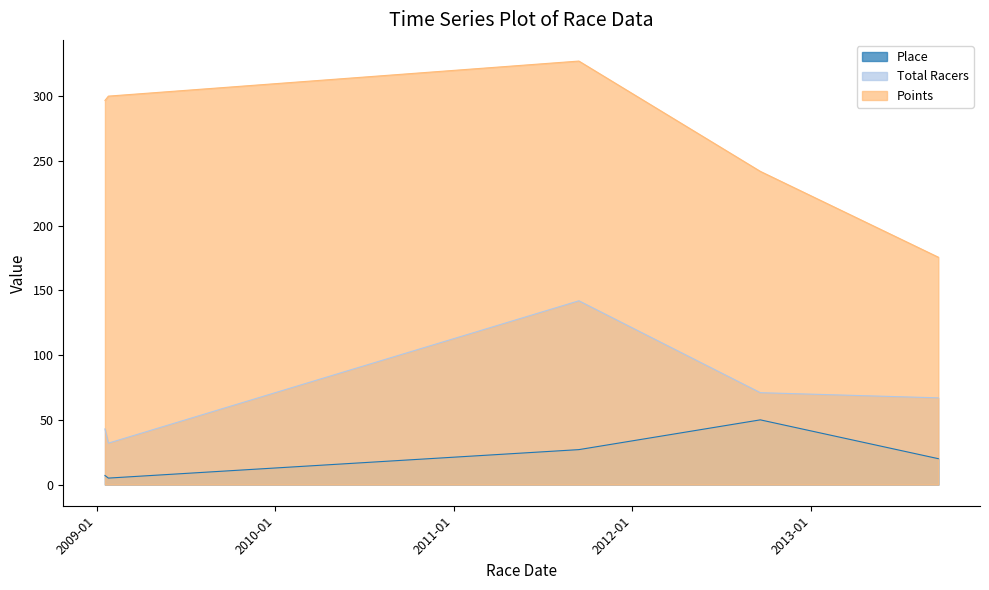

What value does the Place series have at 2009-01-18?

7.0